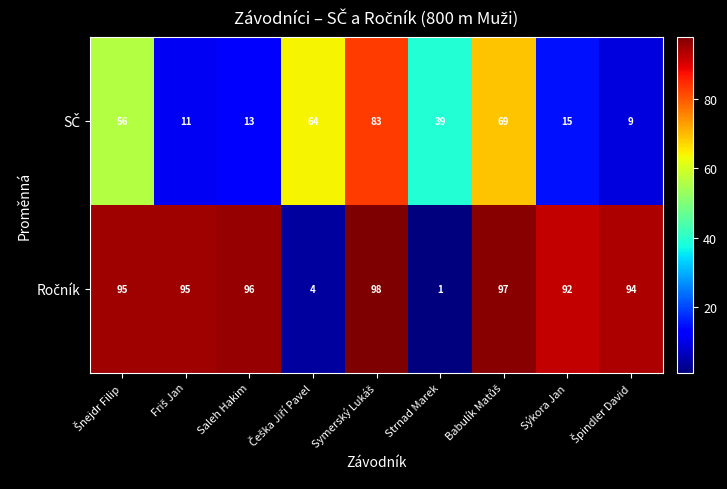

At how many categories does at least one series exceed 4?

9